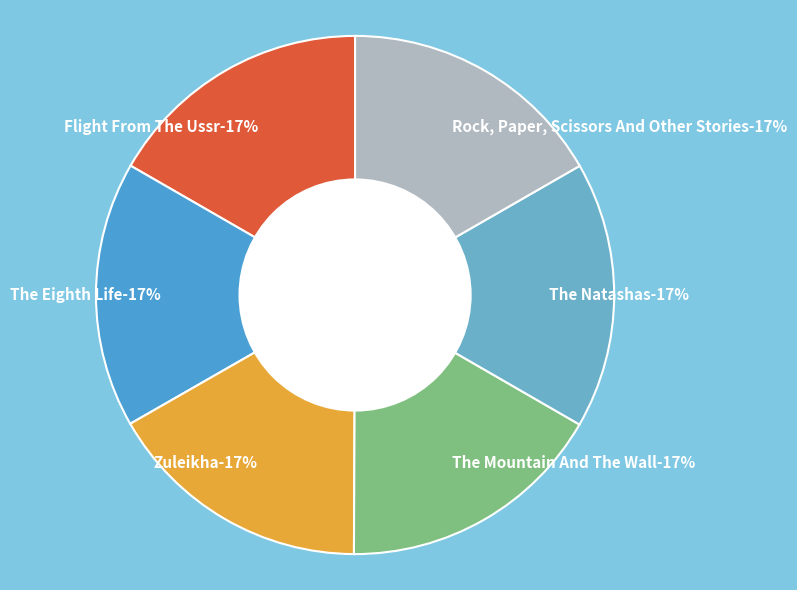

True or false: The Mountain And The Wall accounts for 29% of the total.

False